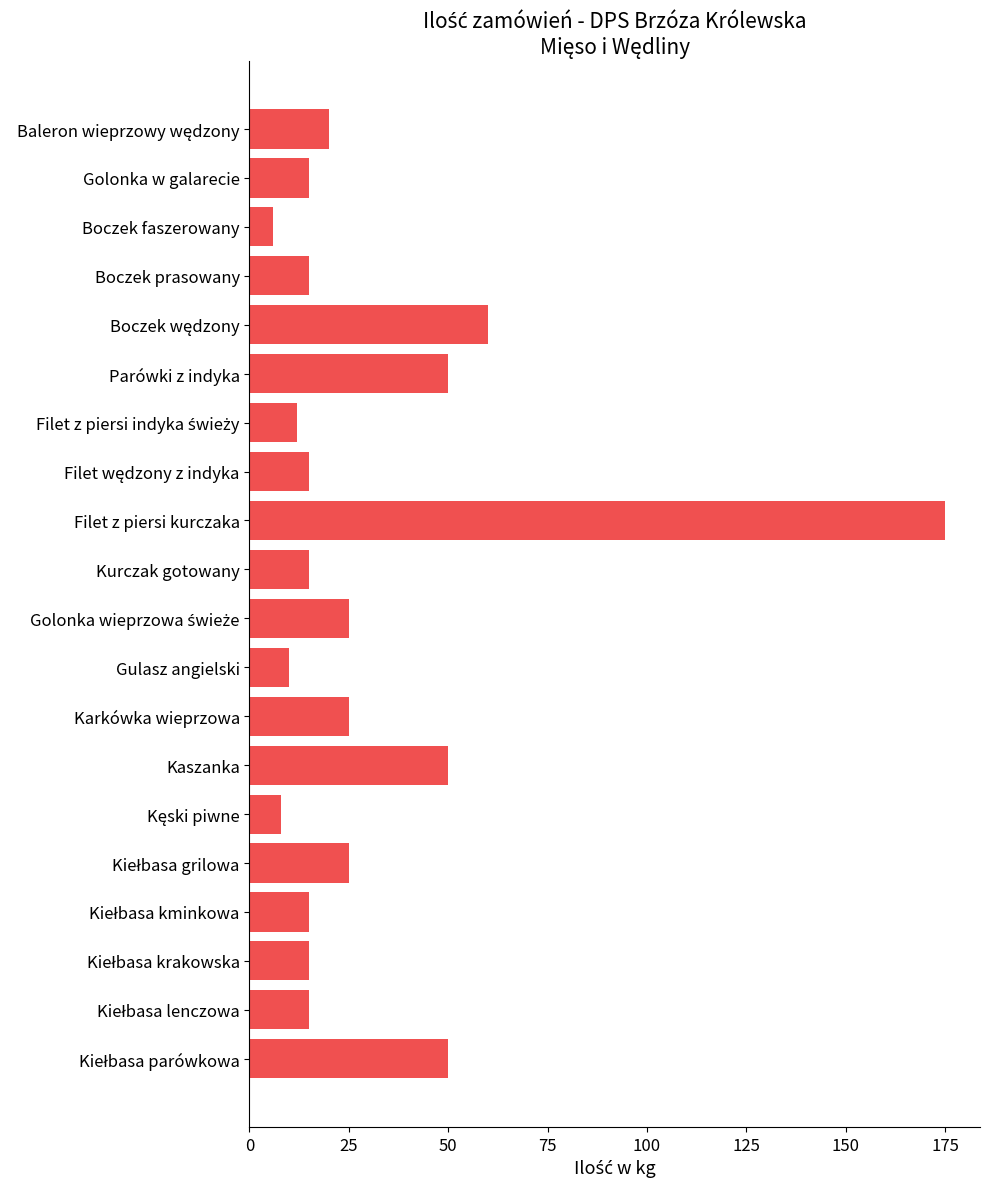

Is it true that the value at Parówki z indyka is 50?

True